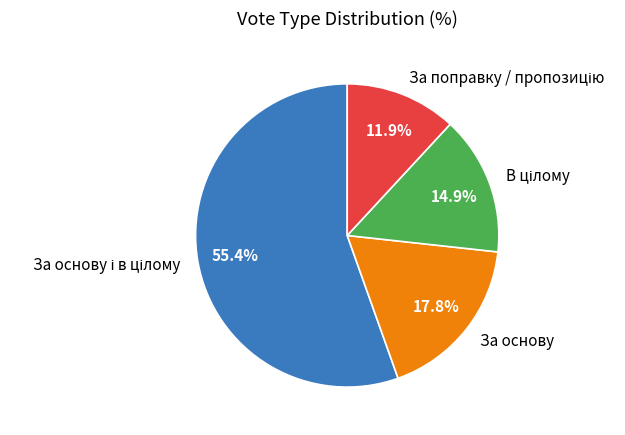

Does За основу account for over 50% of the chart?

No